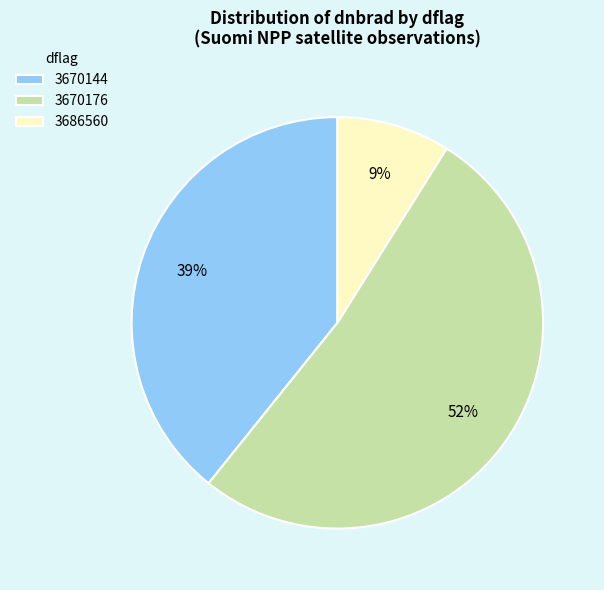

Is there any slice that represents more than half of the pie?

Yes